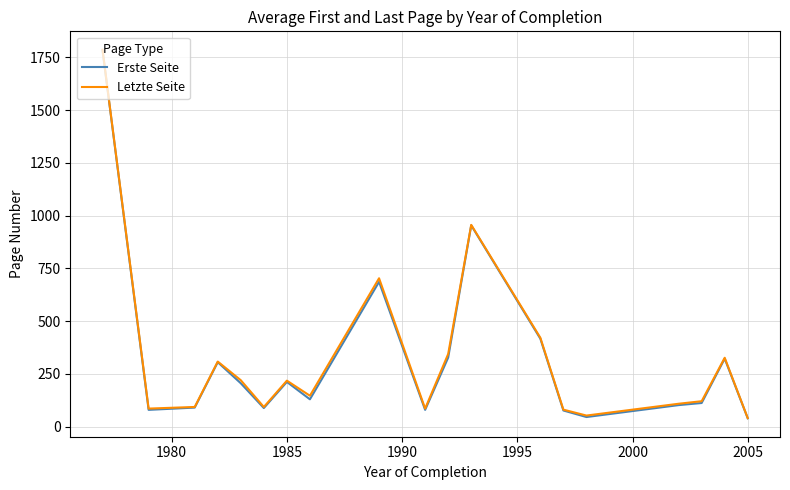

How many distinct data groups are displayed?

2